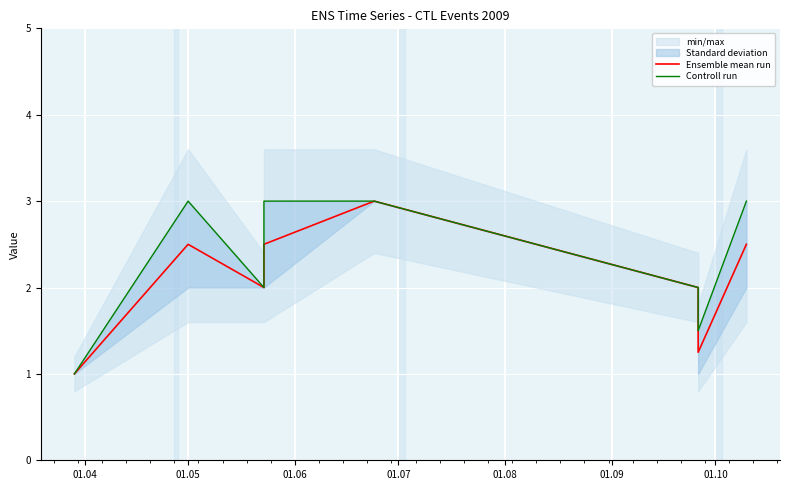

At which category does Ensemble mean run reach its first local valley?

01.06